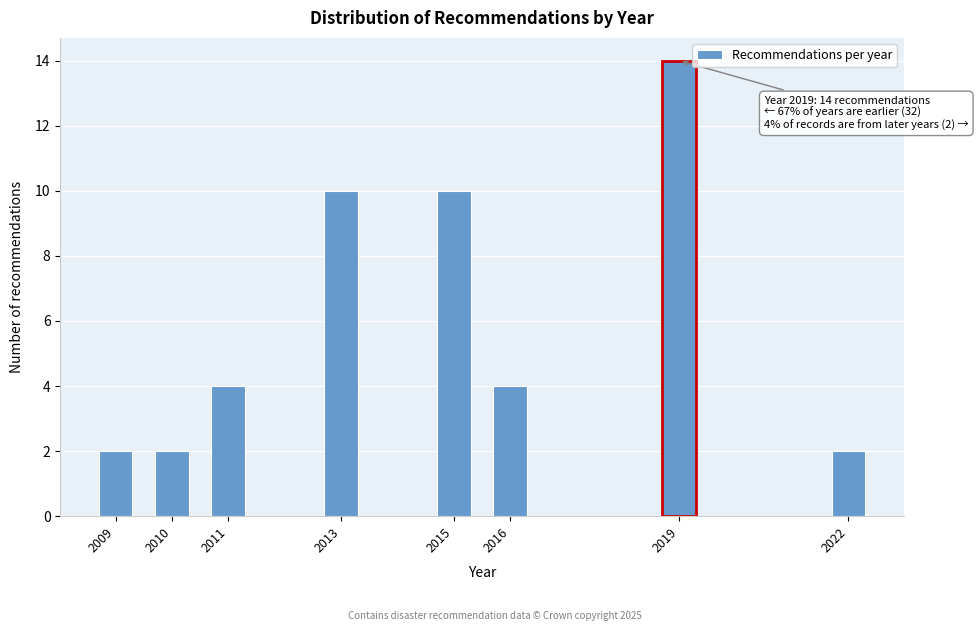

Reading left to right, what are all the values shown in this chart?

2	2	4	10	10	4	14	2